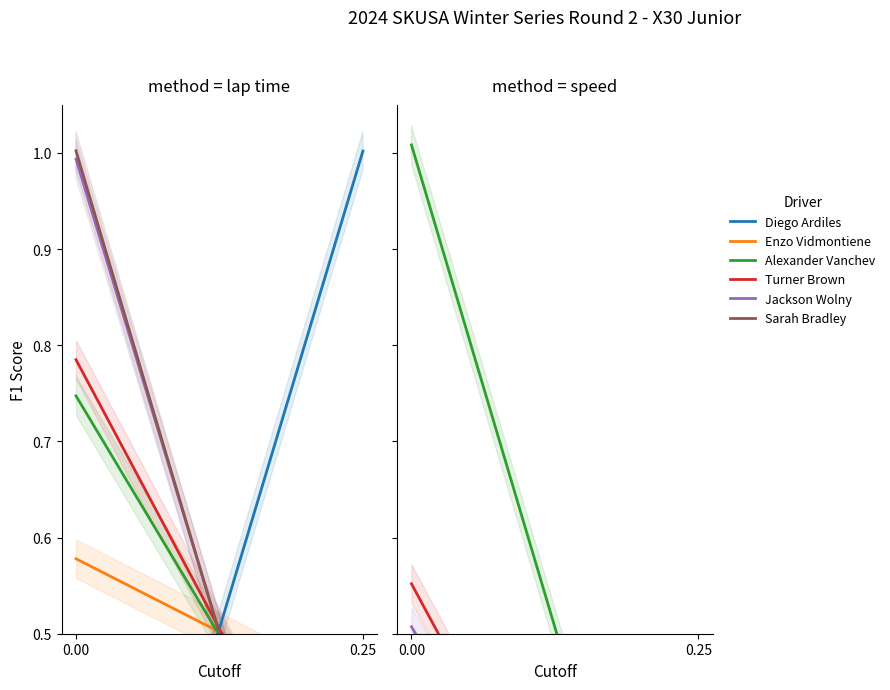

Which series changed the most between 0.00 and 0.25?

Alexander Vanchev